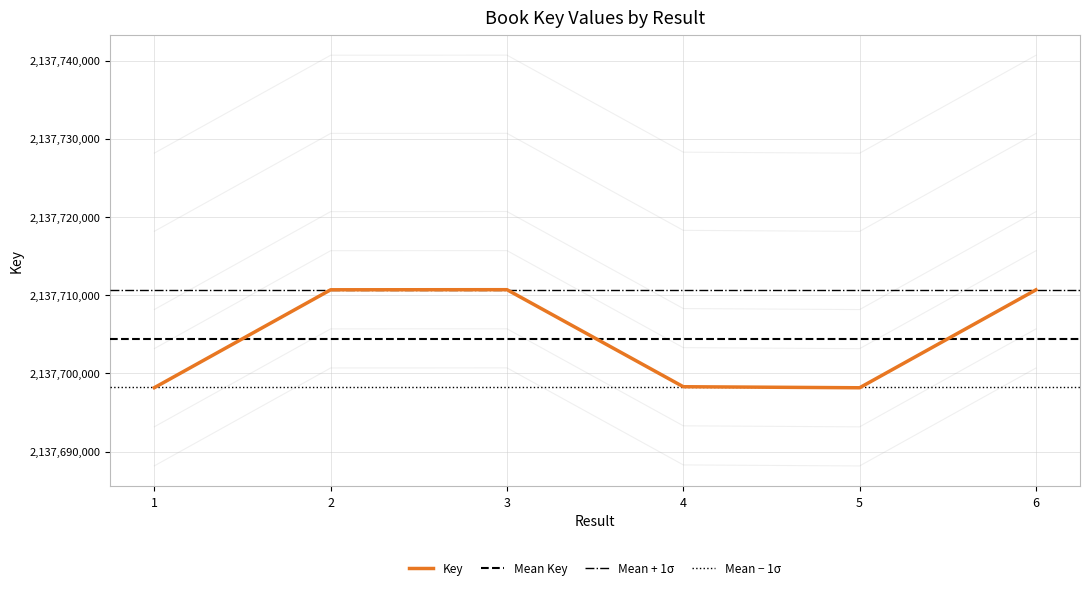

What value does the data have at 4, to the nearest 10?

2137698300